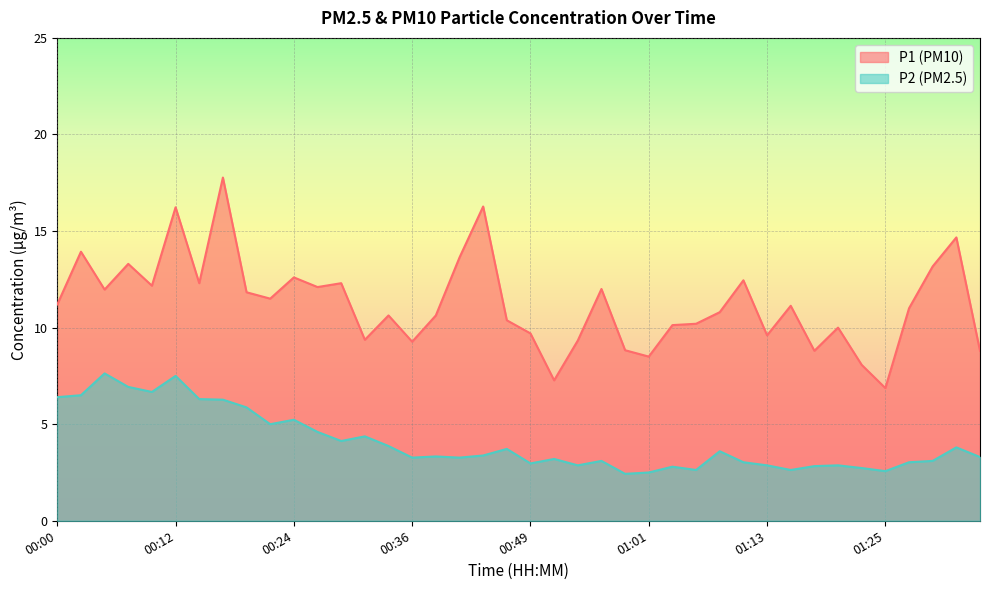

Is the value of P2 at 00:00 greater than the value of P1 at 01:06?

No